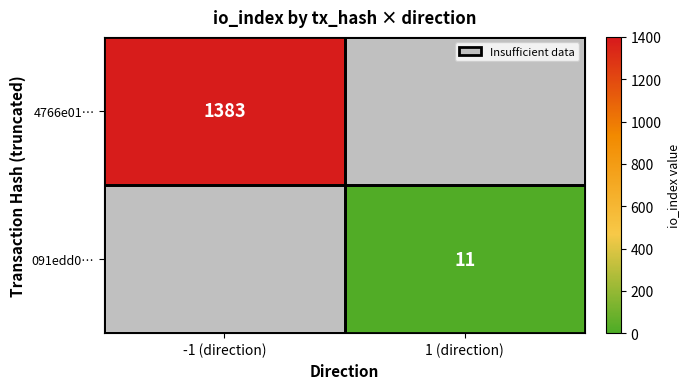

Between 1 (direction) and -1 (direction), which is larger?

-1 (direction)